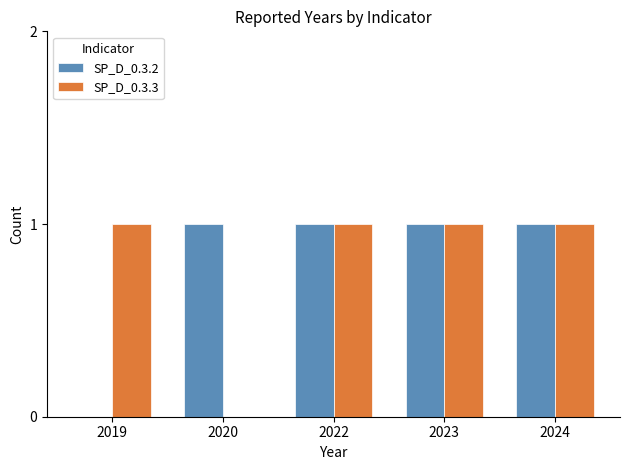

What are all the series names shown in the legend?

SP_D_0.3.2, SP_D_0.3.3